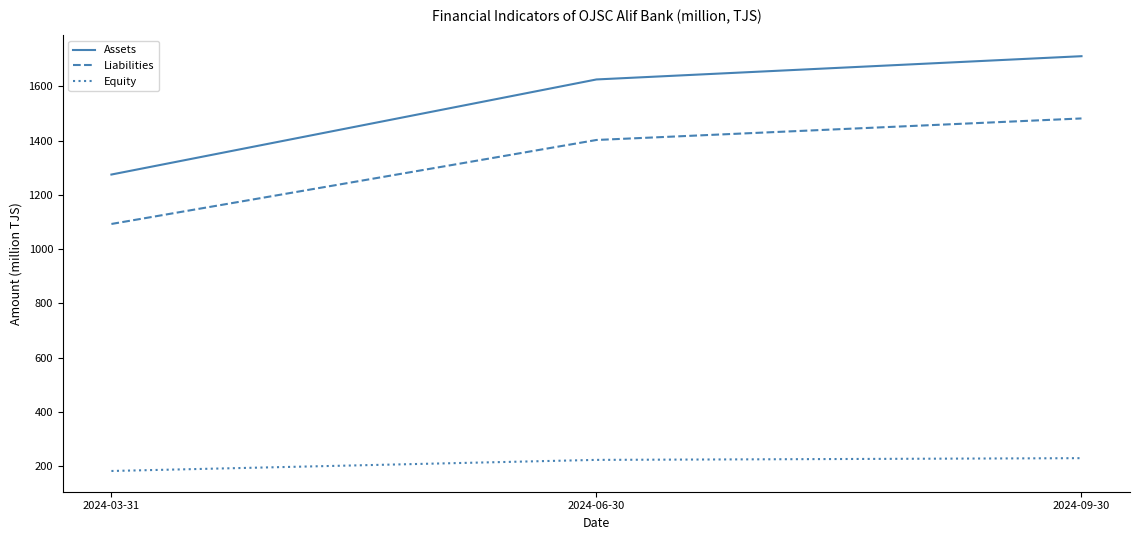

List the series in order of their overall mean, highest first.

Assets, Liabilities, Equity